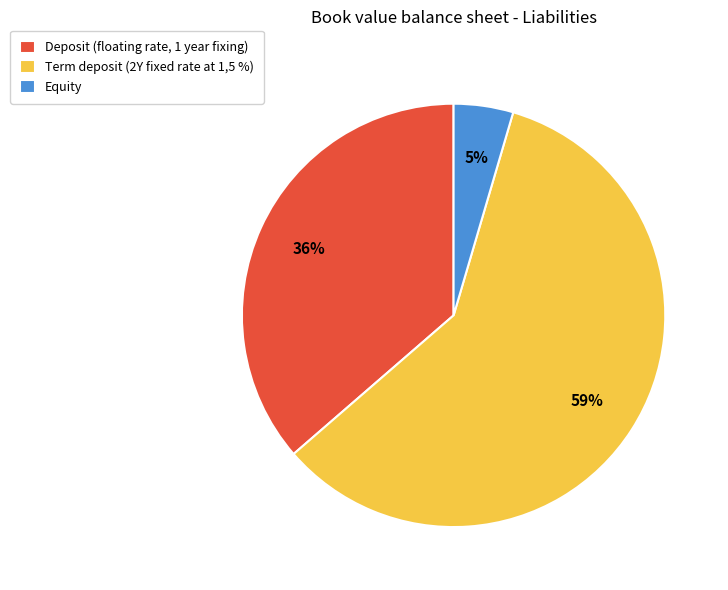

Is the sum of Equity and Deposit (floating rate, 1 year fixing) greater than half?

No